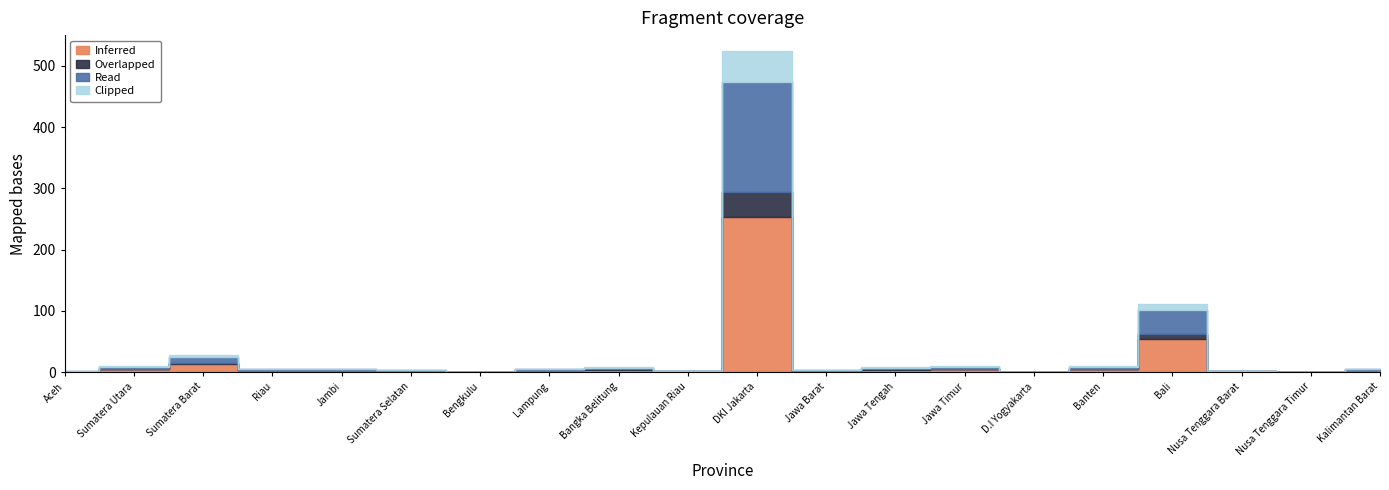

What is the difference between the highest and lowest values at Banten?

4.0